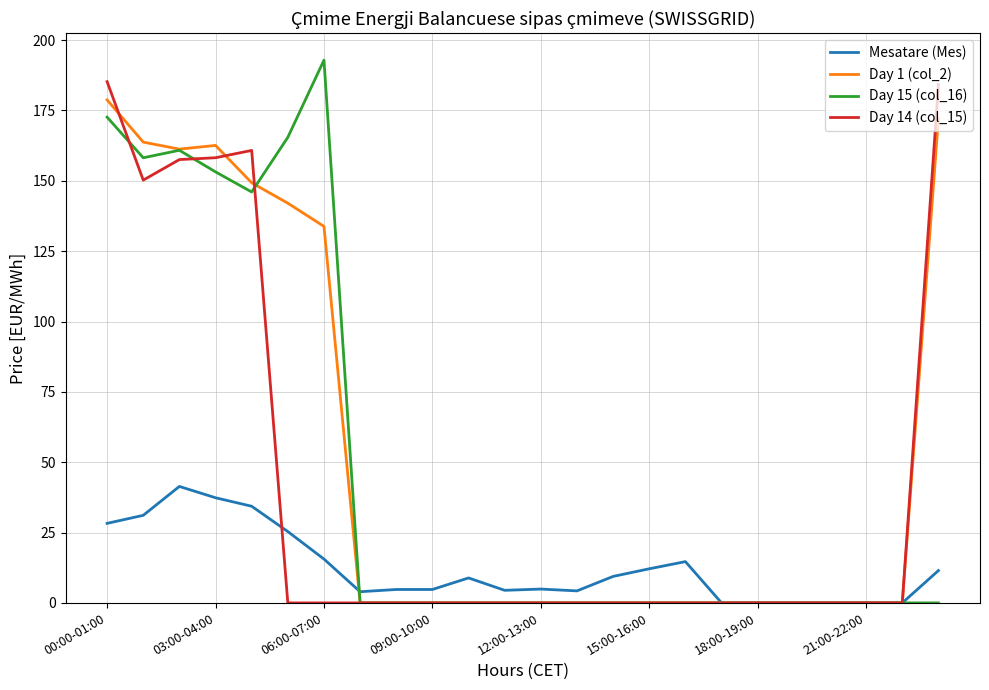

What is the maximum value shown in the chart?

192.9